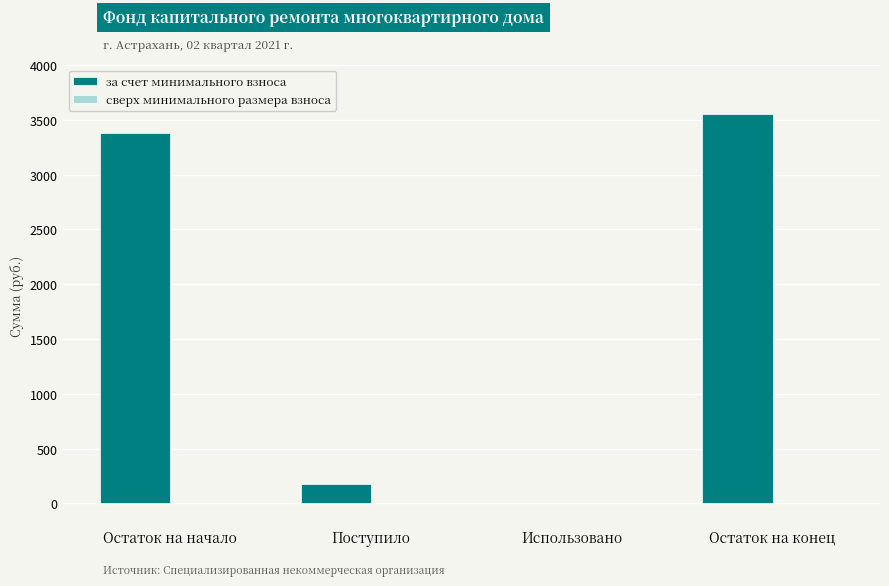

Reading left to right, extract all data points from this chart.

Остаток на начало=3377.1	Поступило=172.2	Использовано=0.0	Остаток на конец=3549.3